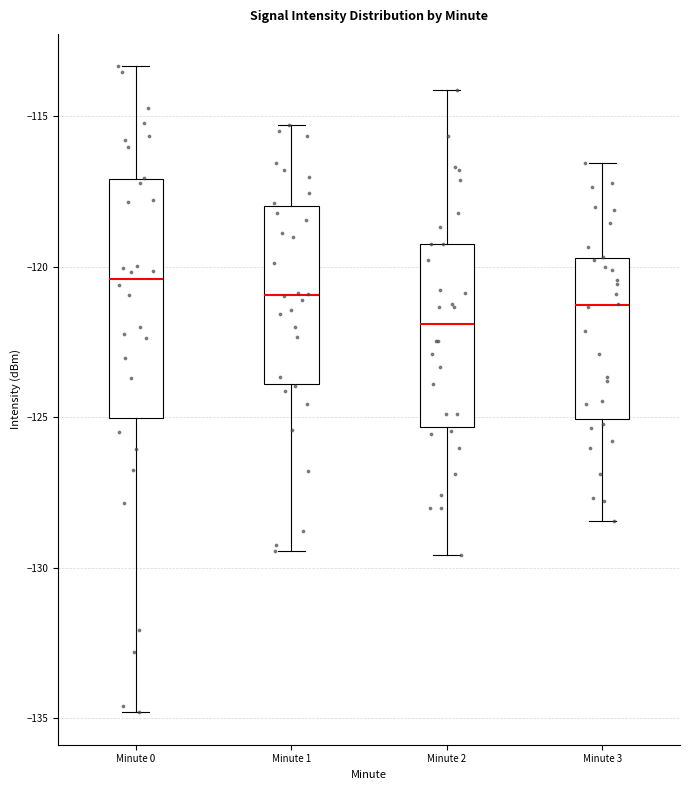

Reading left to right, transcribe this box plot: for each box, give where its median line is, the range the box spans, and where its two whiskers end, as read against the y-axis. The values are not printed on the chart, so give them approximately, as read against the axis.

Minute 0: median -120.5, box -125.0 to -117.0, whiskers -135.0 to -113.5
Minute 1: median -121.0, box -124.0 to -118.0, whiskers -129.5 to -115.5
Minute 2: median -122.0, box -125.5 to -119.0, whiskers -129.5 to -114.0
Minute 3: median -121.5, box -125.0 to -119.5, whiskers -128.5 to -116.5